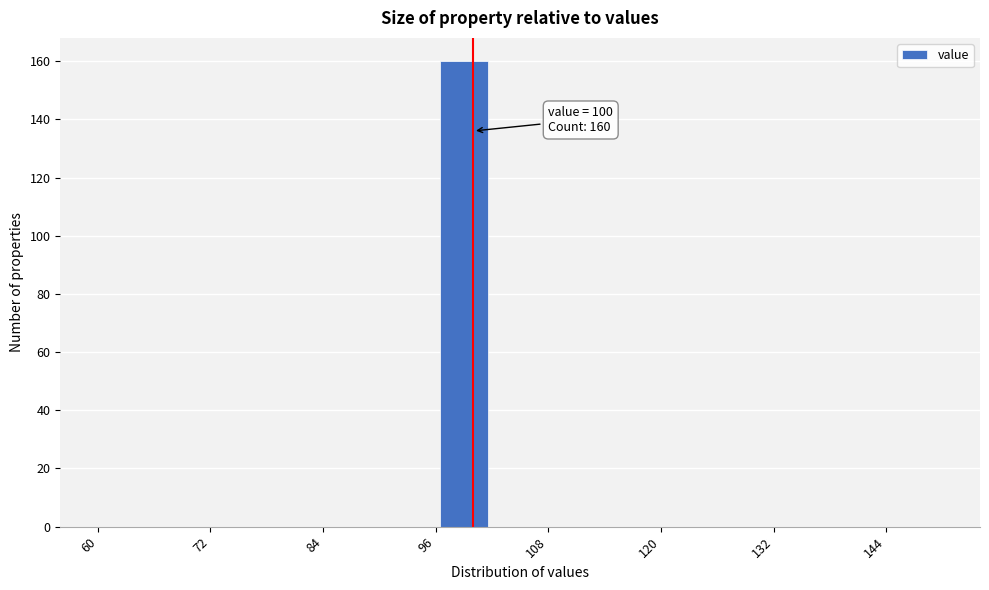

Read against the x-axis, roughly where is the centre of the tallest bar?

100